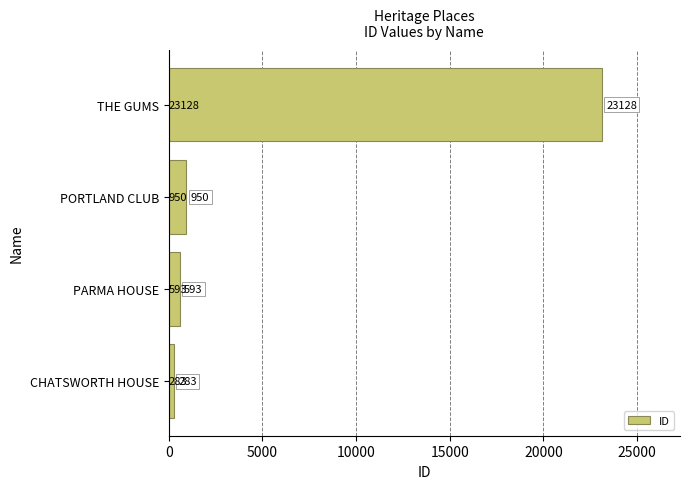

The value at THE GUMS is 30701. True or false?

False